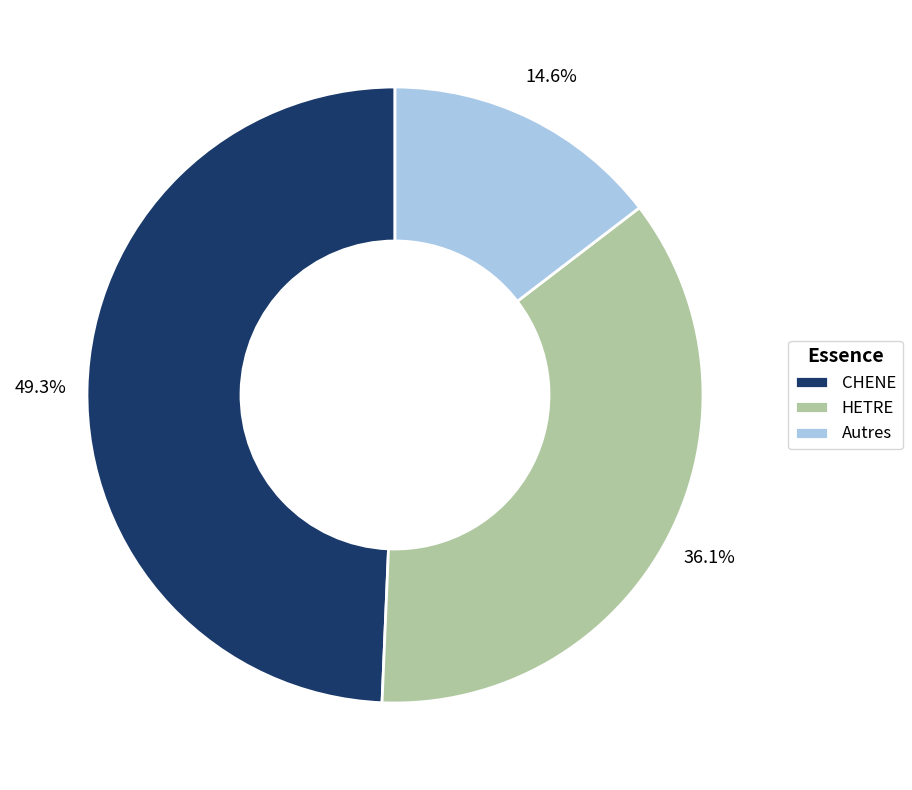

Approximately how many times larger is the value at Autres compared to HETRE?

0.4